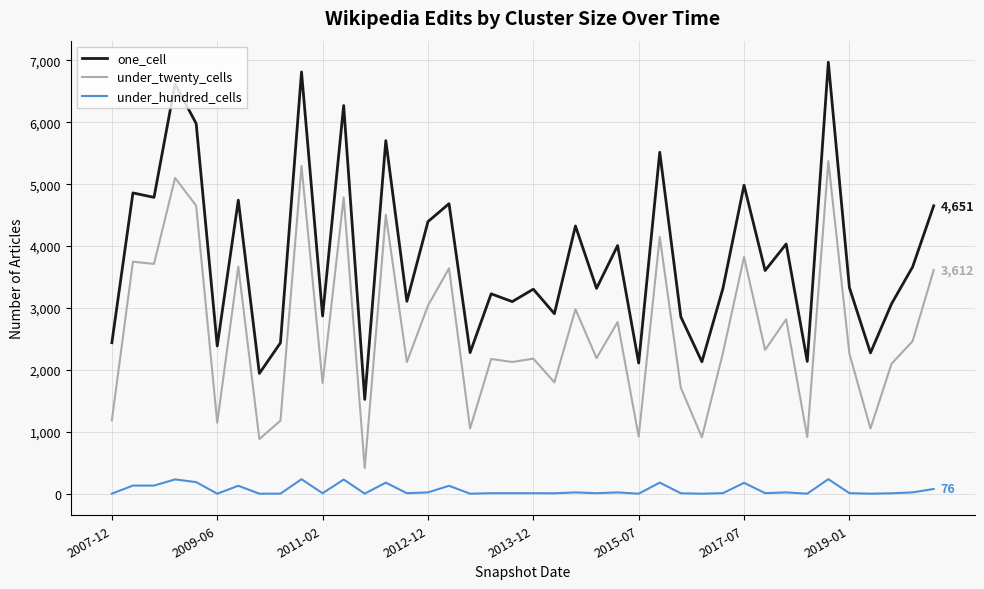

What is the sum of all under_hundred_cells values?

2447